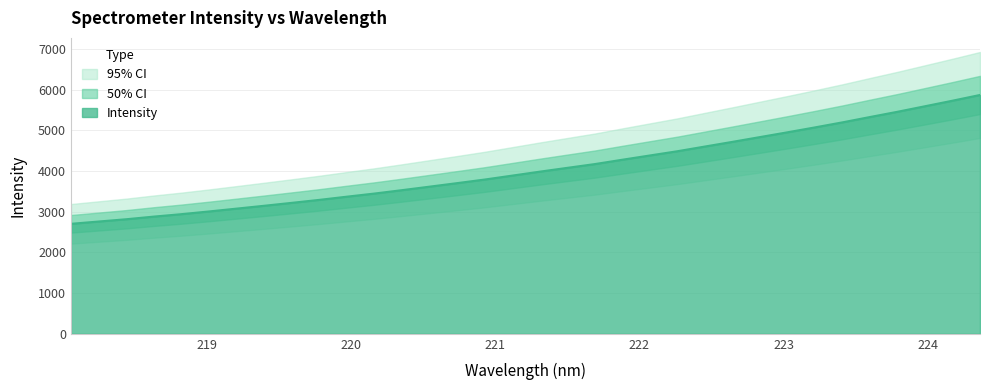

Between 219.9712 and 224.3616, which is larger?

224.3616